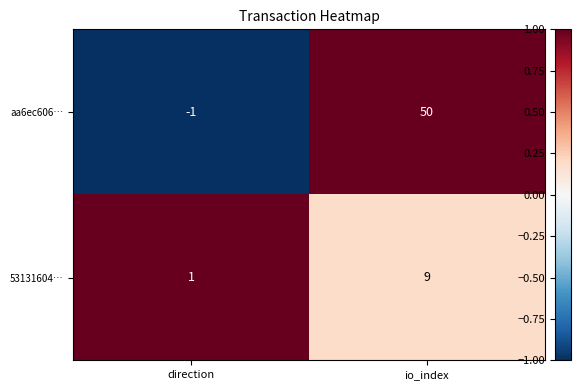

What is the spread (max minus min) of values at direction?

2